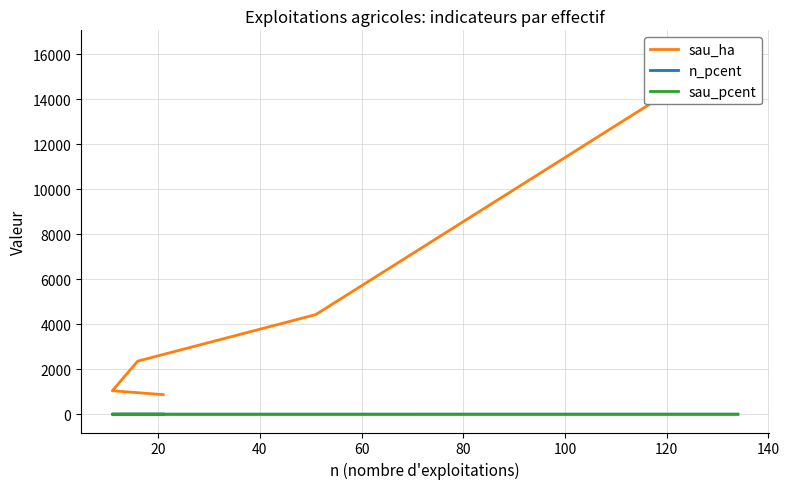

Is the value of sau_ha at 0 greater than the value of n_pcent at 80?

Yes